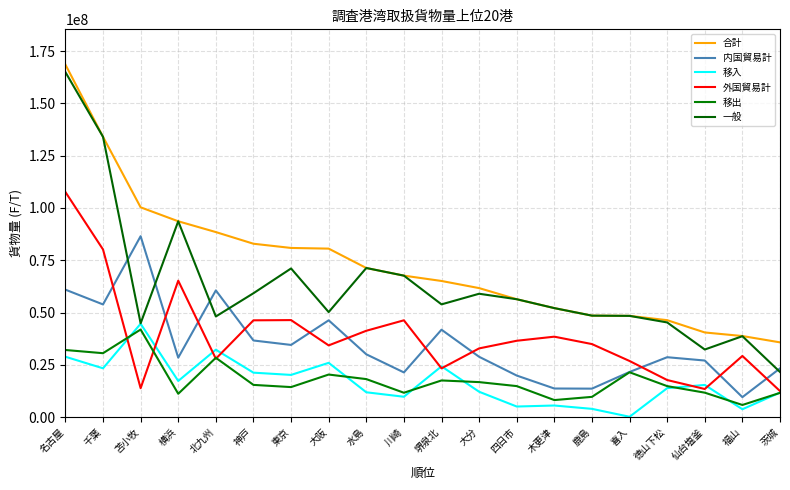

What are all the series names shown in the legend?

合計, 内国貿易計, 移入, 外国貿易計, 移出, 一般